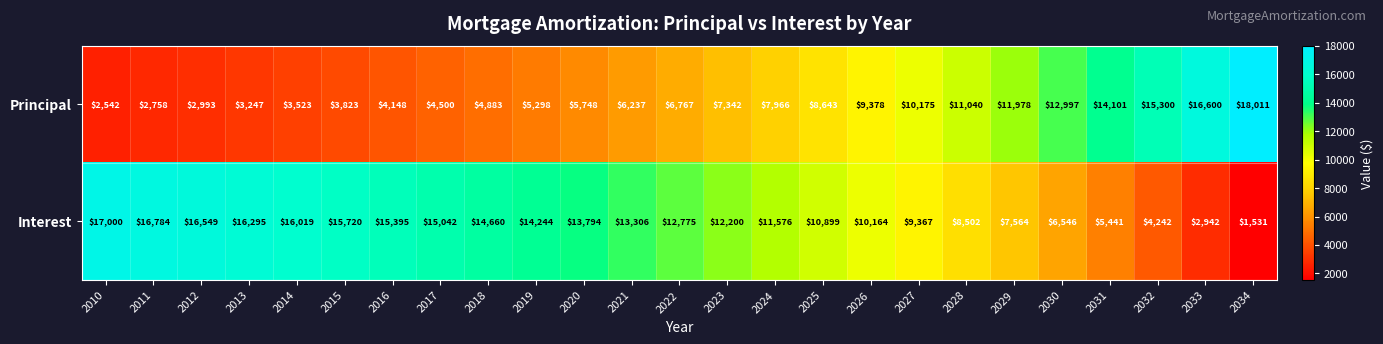

What is the difference between the Interest values at 2020 and 2017?

1248